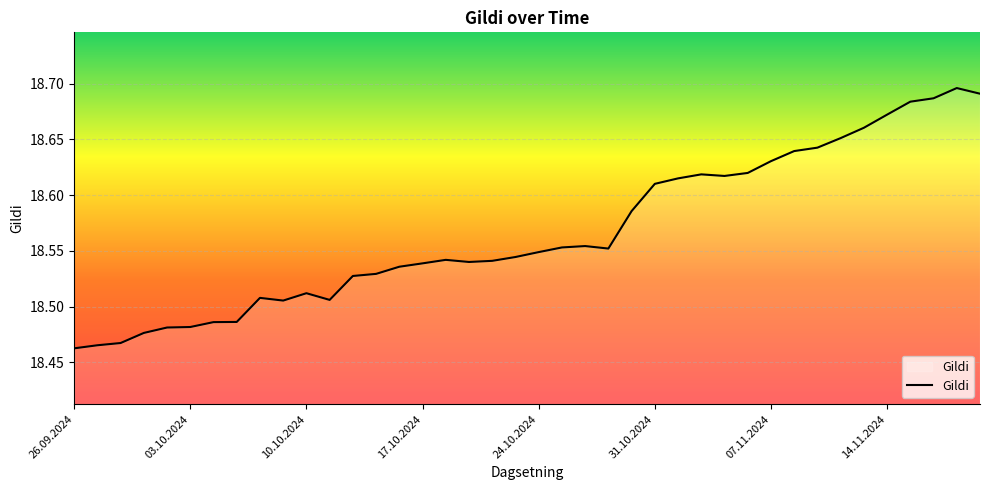

Is it true that the value at 17.10.2024 is 25.5?

False